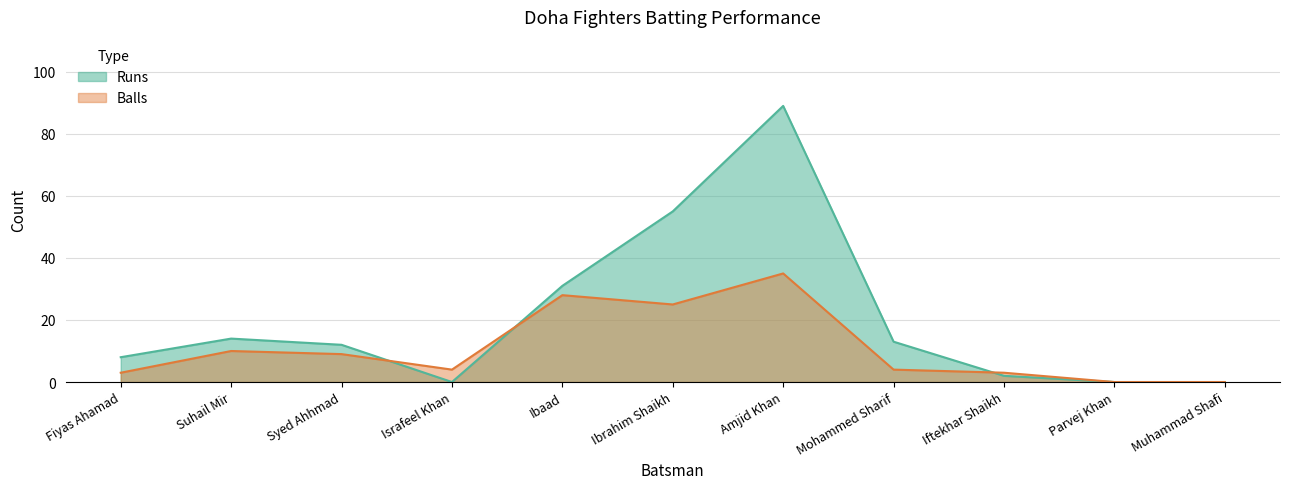

True or false: Runs has more than 2 points higher than both neighbors.

False